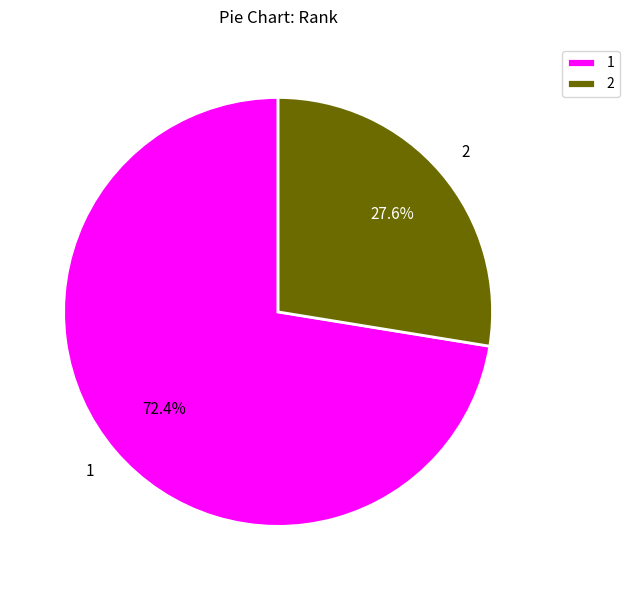

Does 2 represent more than half of the total?

No